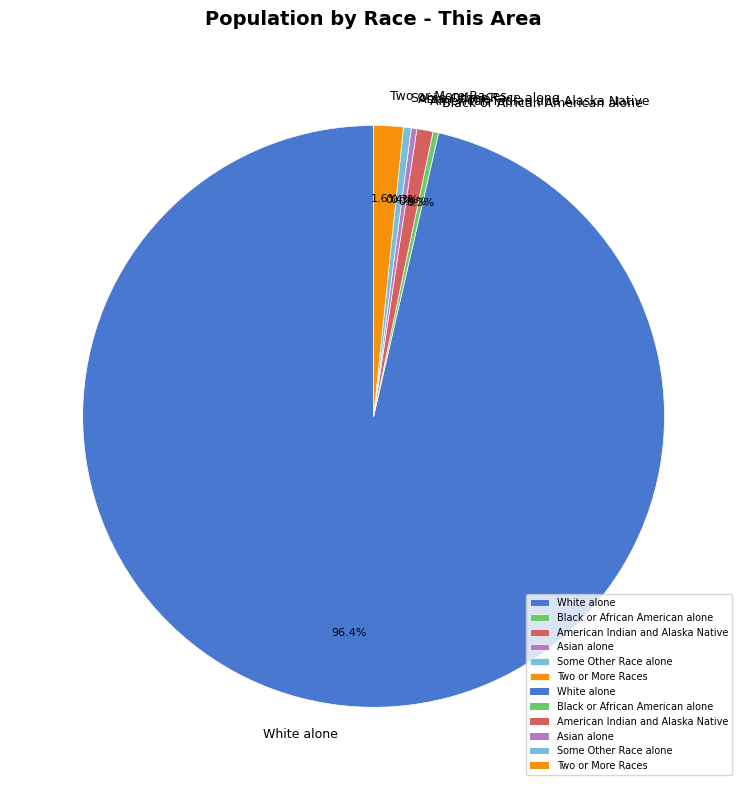

Which category accounts for the majority?

White alone